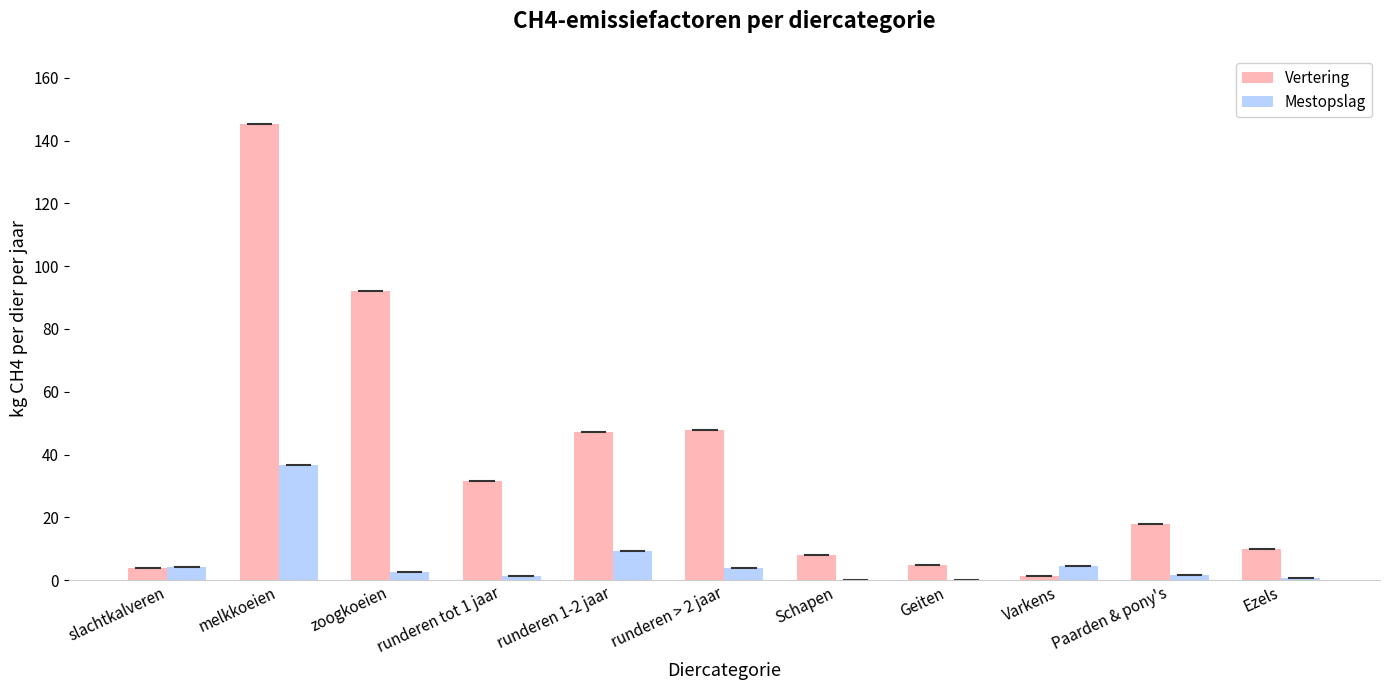

What is the sum of all Vertering values?

410.0